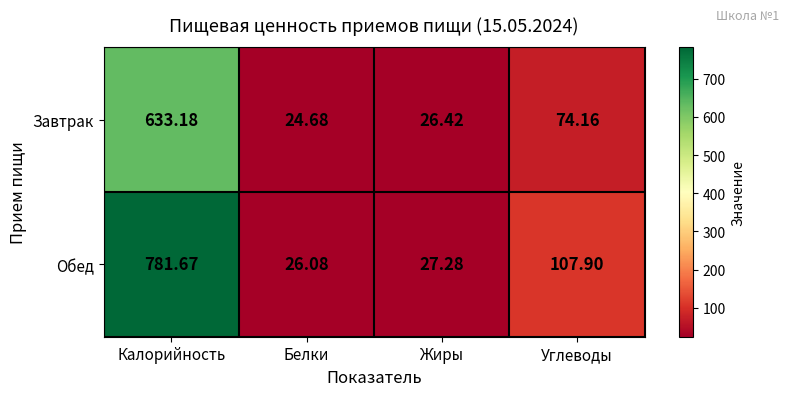

Between Калорийность and Жиры, which series saw the biggest shift?

Обед